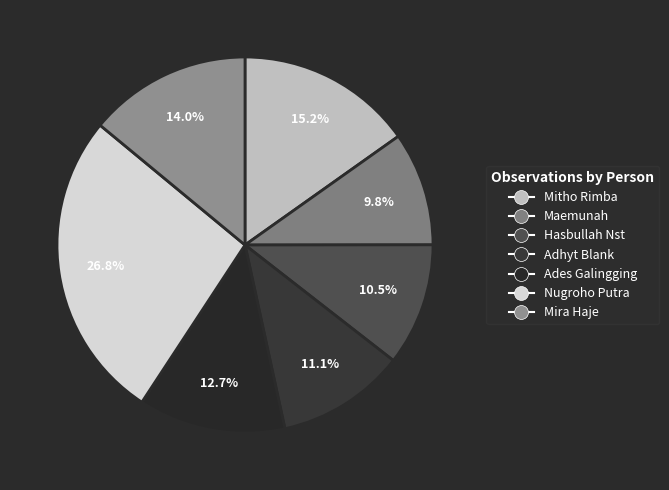

Is Maemunah the majority of the pie?

No